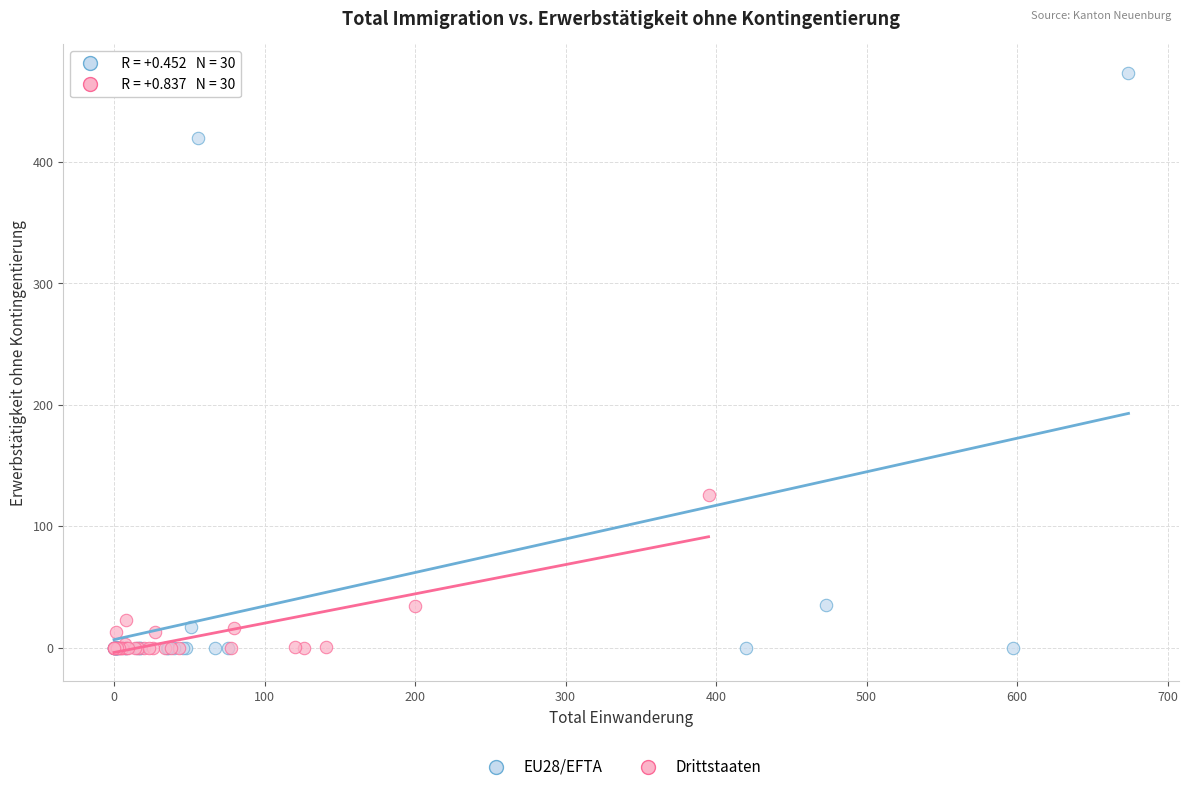

What are all the series names shown in the legend?

EU28/EFTA, Drittstaaten